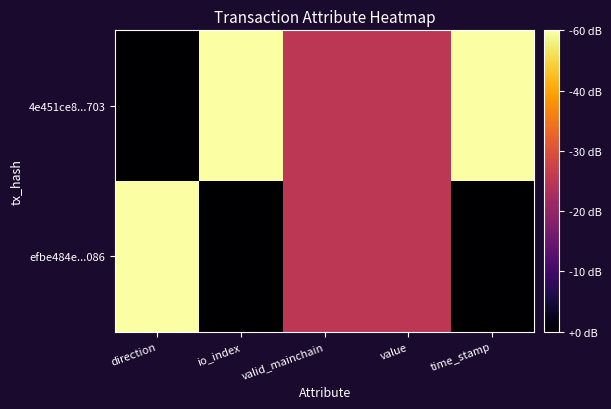

How many series are shown in this chart?

2